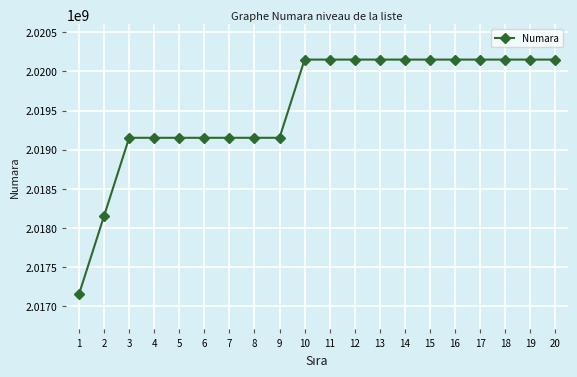

What is the difference between the second highest and minimum values?

3000016